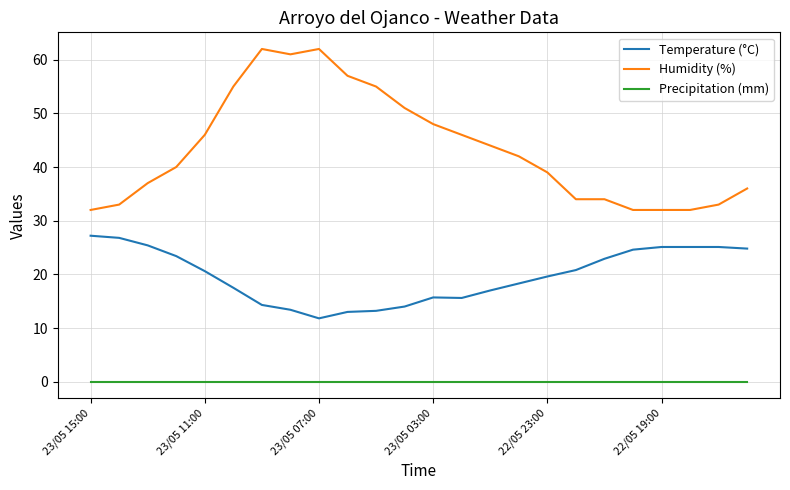

True or false: Precipitation (mm) and Humidity (%) cross at least once.

False